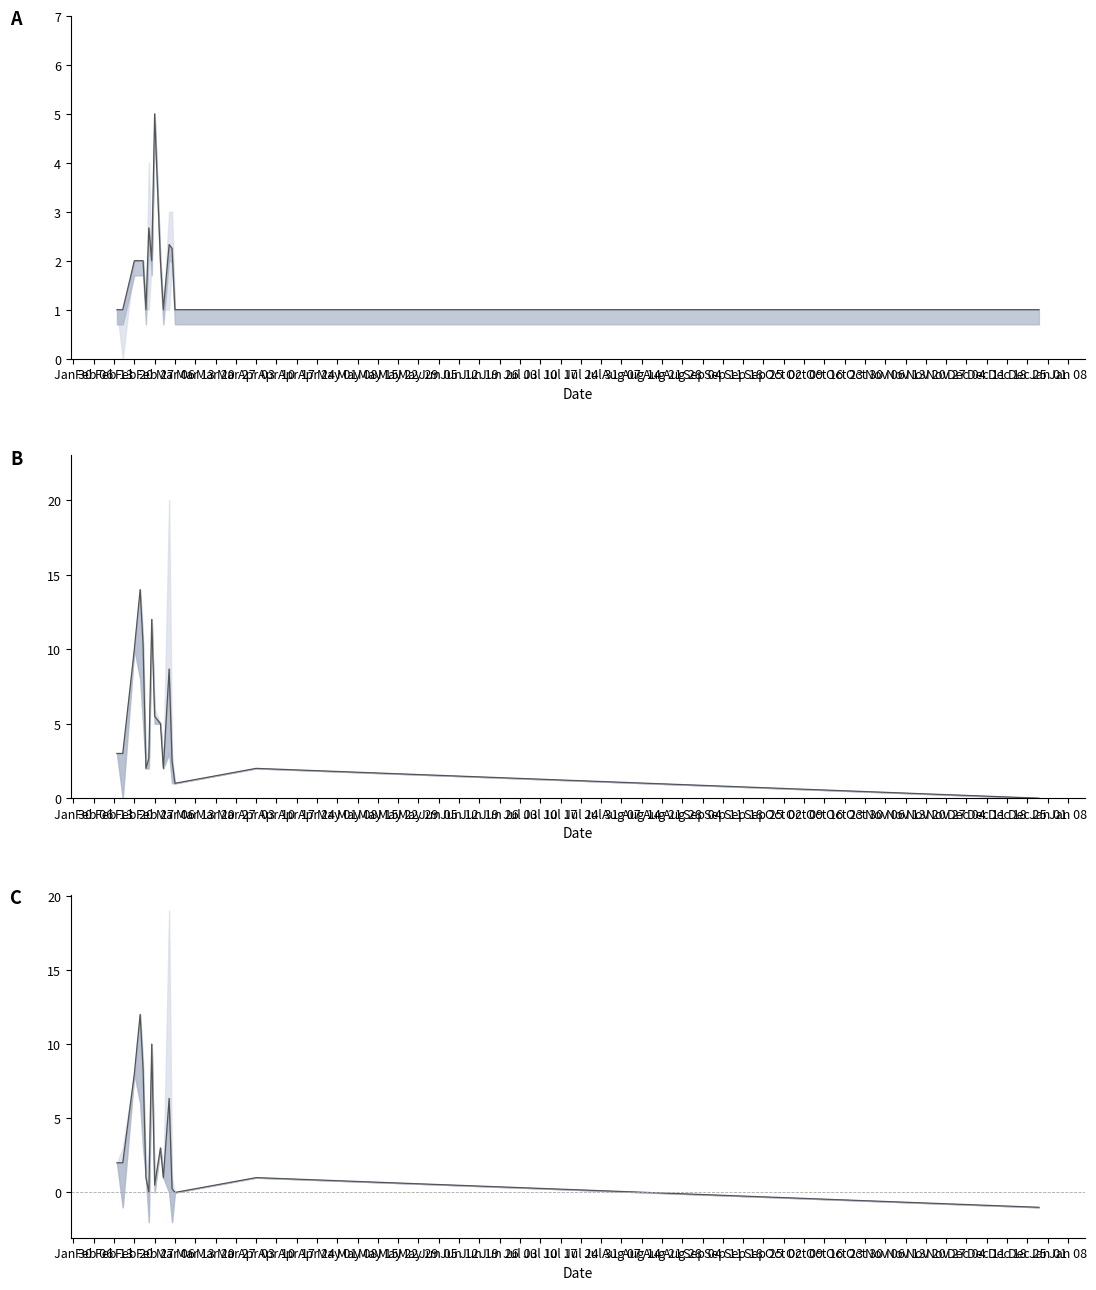

True or false: Amount - Fee has more than 2 interior local peaks.

True